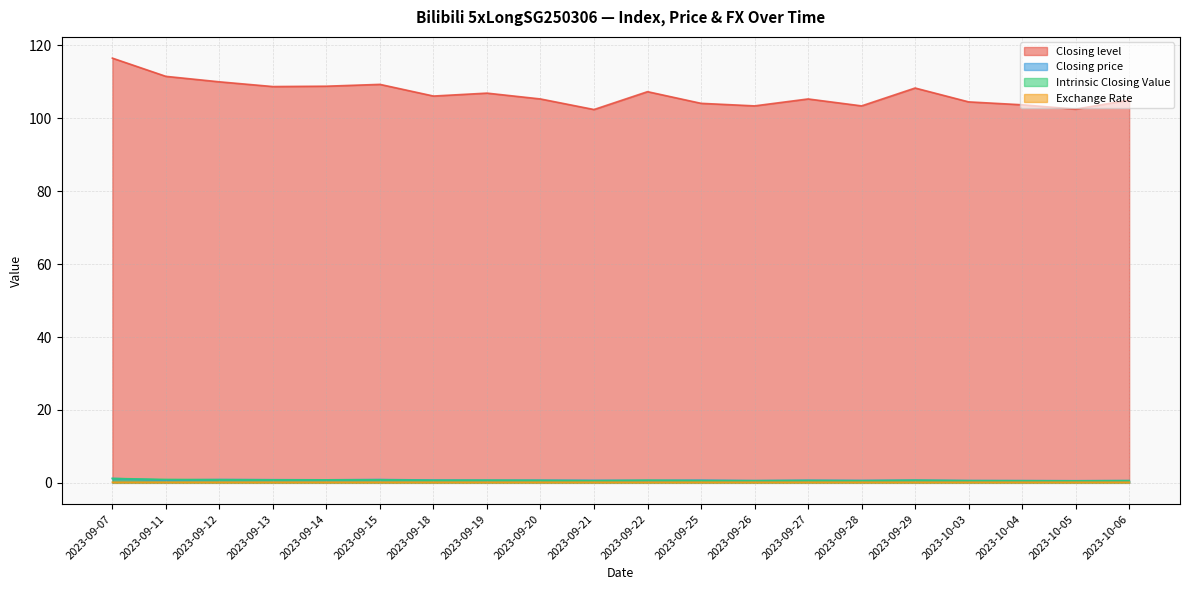

Reading right to left, transcribe all the data shown in this chart.

Closing level: 105.0	102.5	103.7	104.5	108.3	103.4	105.3	103.4	104.1	107.3	102.4	105.3	106.9	106.1	109.3	108.8	108.7	110.0	111.5	116.5
Closing price: 0.6	0.6	0.6	0.6	0.7	0.7	0.7	0.6	0.7	0.7	0.7	0.7	0.7	0.8	0.9	0.8	0.9	0.9	0.8	1.2
Intrinsic Closing Value: 0.6	0.5	0.6	0.6	0.7	0.6	0.7	0.6	0.6	0.7	0.6	0.7	0.7	0.7	0.8	0.8	0.8	0.9	0.9	1.2
Exchange Rate: 0.2	0.2	0.2	0.2	0.2	0.2	0.2	0.2	0.2	0.2	0.2	0.2	0.2	0.2	0.2	0.2	0.2	0.2	0.2	0.2